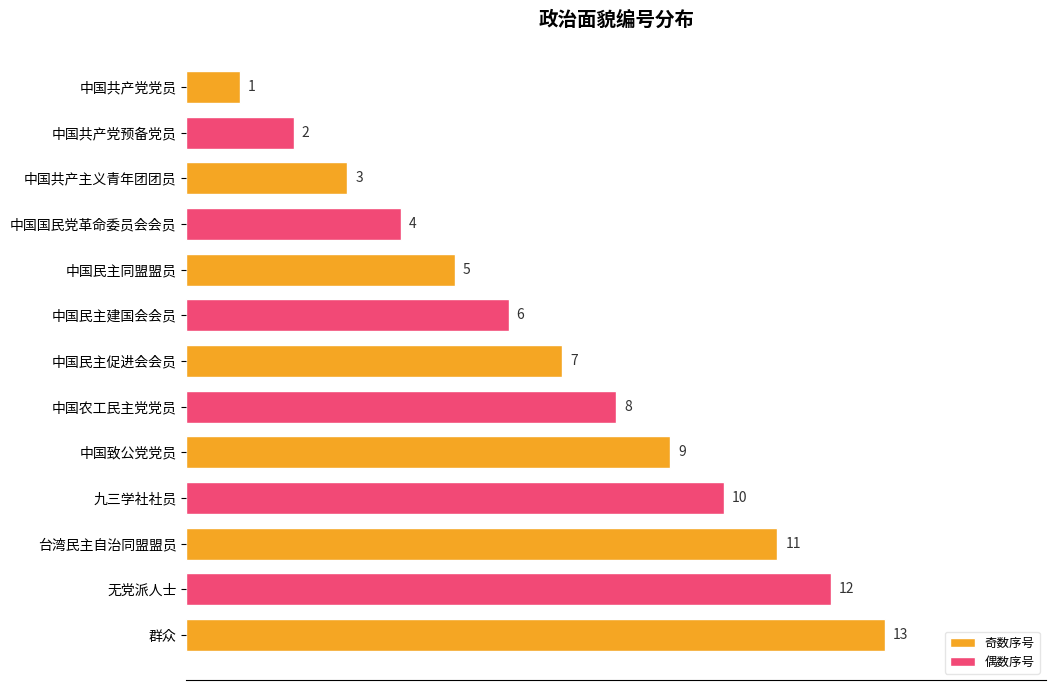

Reading left to right, list all the values displayed in this chart.

1	2	3	4	5	6	7	8	9	10	11	12	13